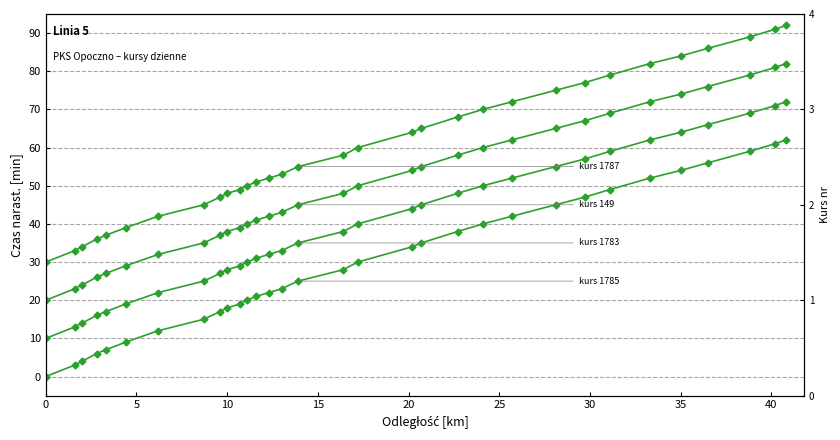

What is the label of the 27th point from the right?

25